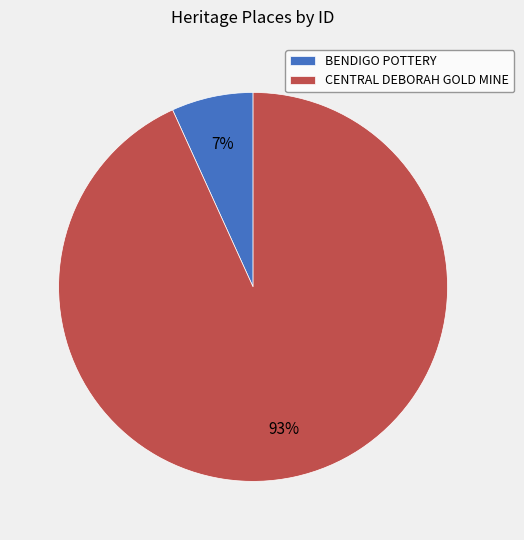

Do CENTRAL DEBORAH GOLD MINE and BENDIGO POTTERY together represent more than half of the pie?

Yes